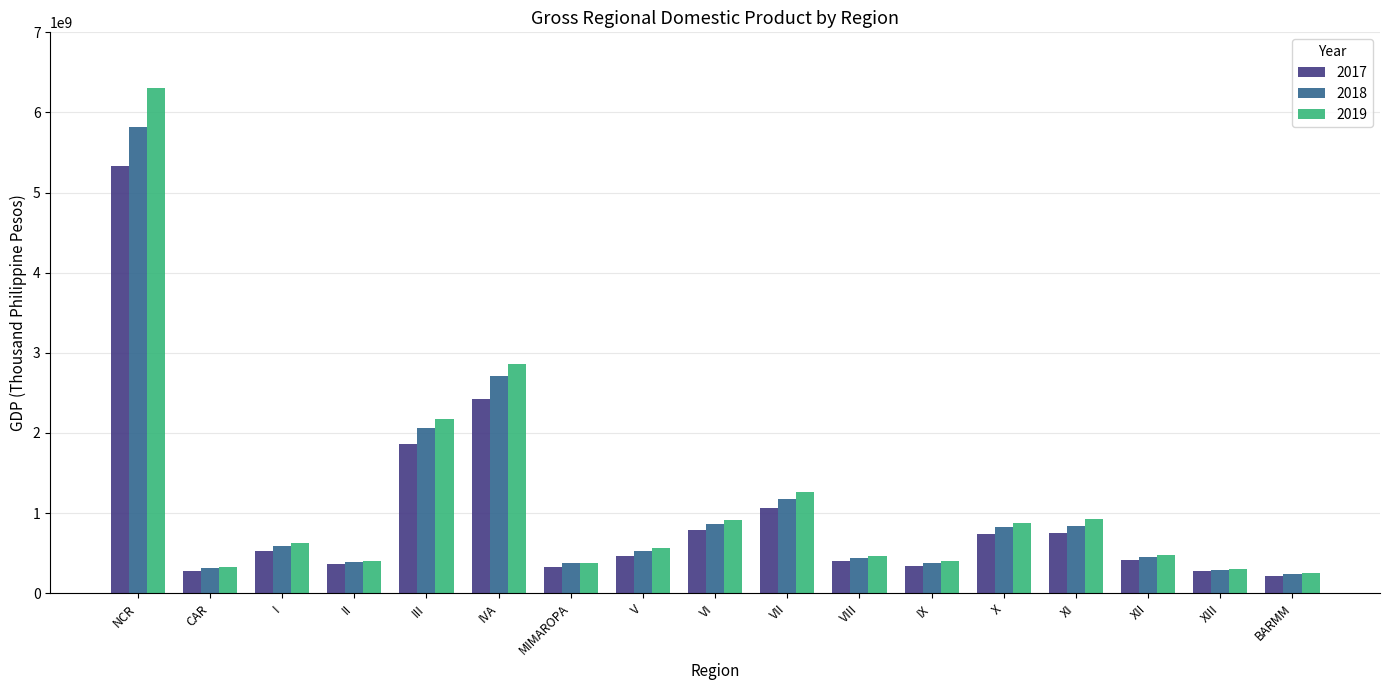

Which series has the largest total across all categories?

2019